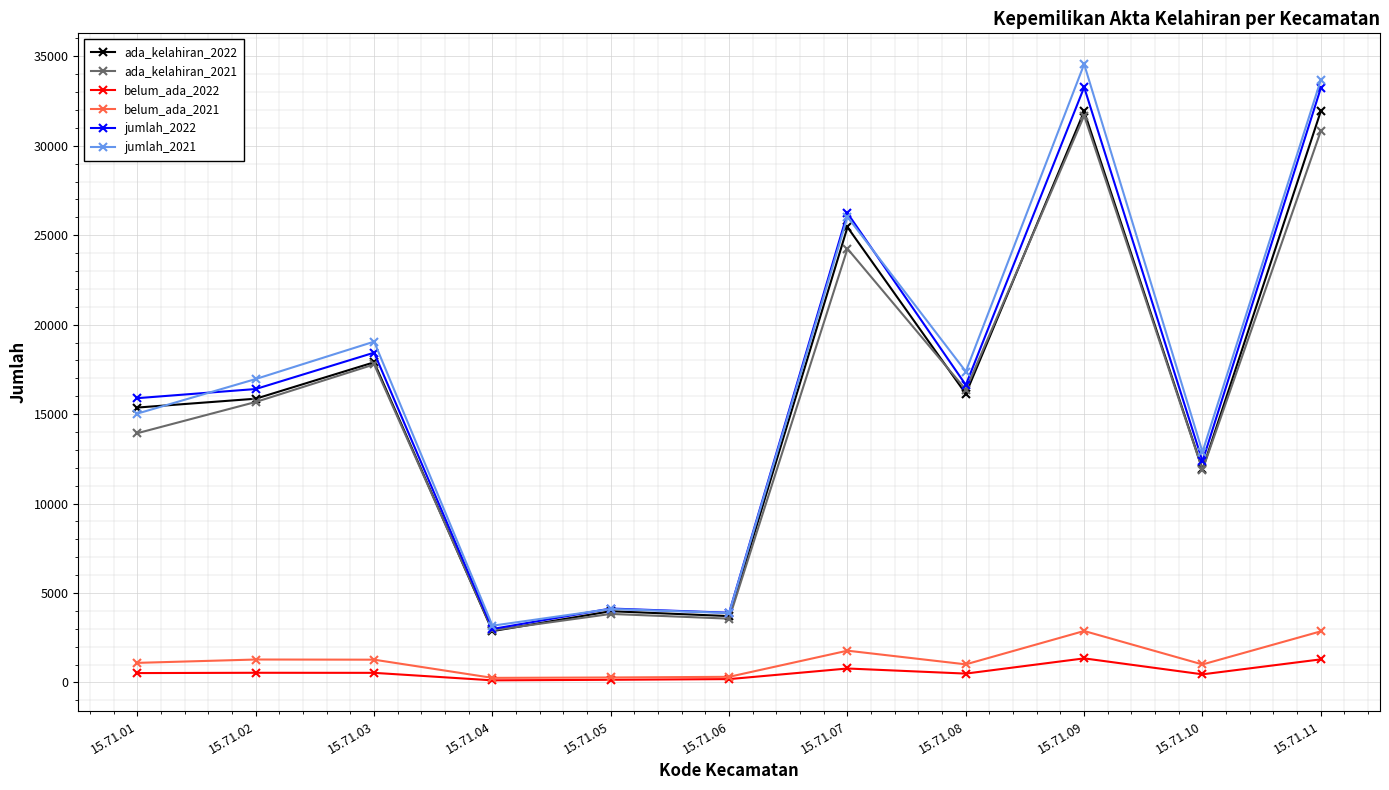

In belum_ada_2022, how many points are lower than both neighbors (excluding endpoints)?

3